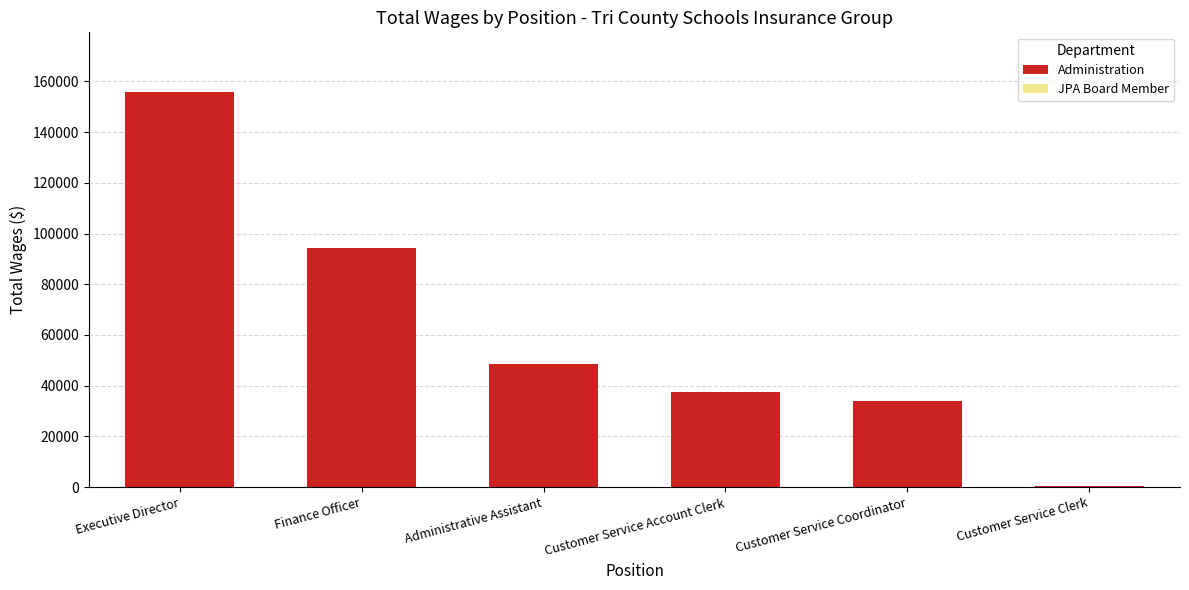

Reading left to right, transcribe all the data shown in this chart.

Executive Director=155925	Finance Officer=94362	Administrative Assistant=48597	Customer Service Account Clerk=37399	Customer Service Coordinator=33890	Customer Service Clerk=400